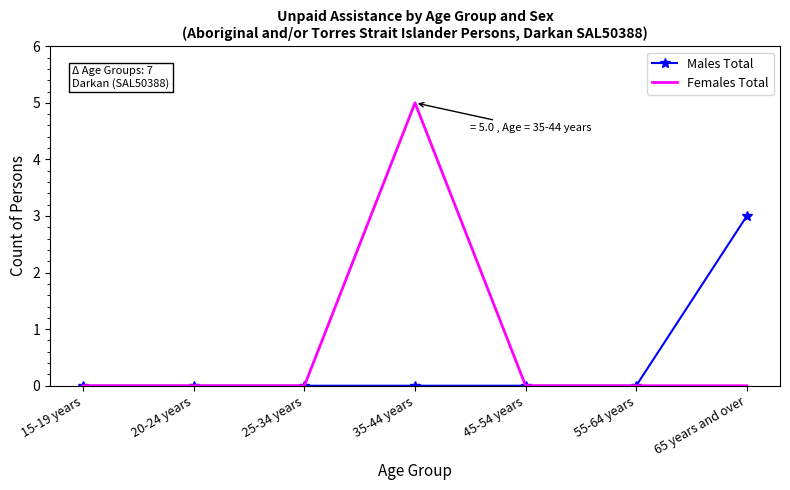

Which series has the widest spread of values?

Females Total